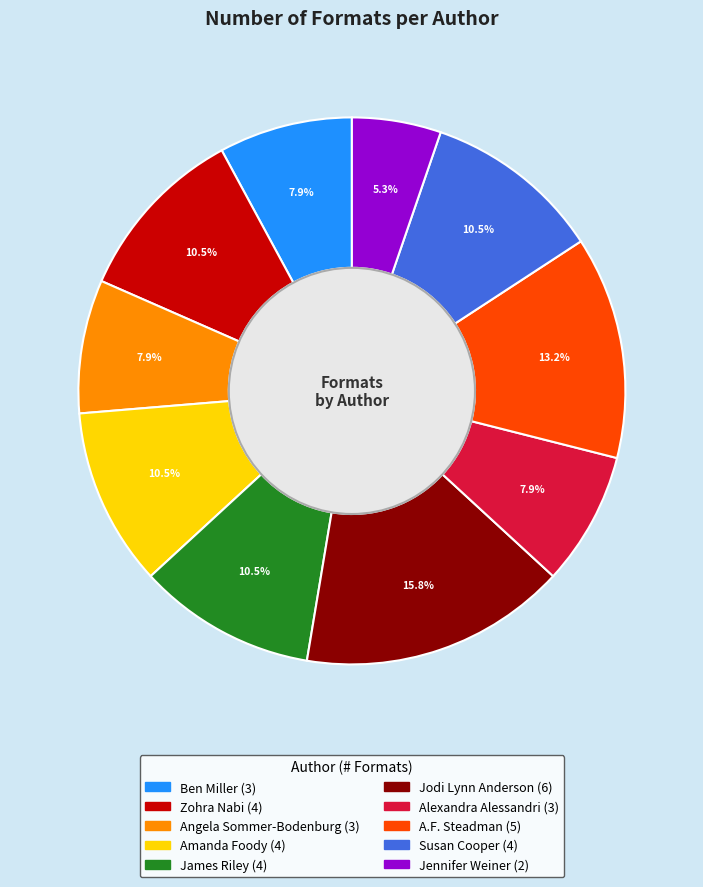

Is there a majority slice in this chart?

No